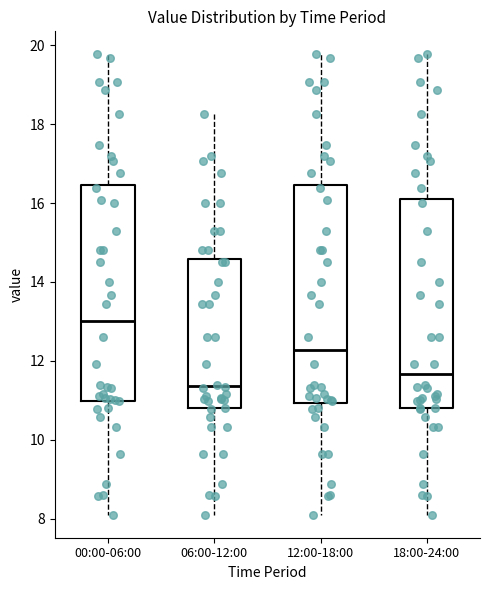

Where does the upper whisker of the box for 12:00-18:00 end on the y-axis? The values are not printed on the chart, so give them approximately, as read against the axis.

19.8